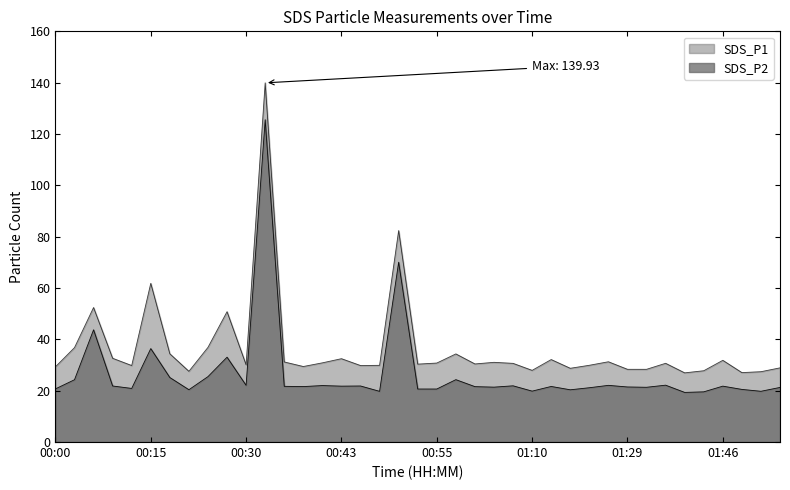

Which has a higher value, 00:13 or 01:26?

01:26